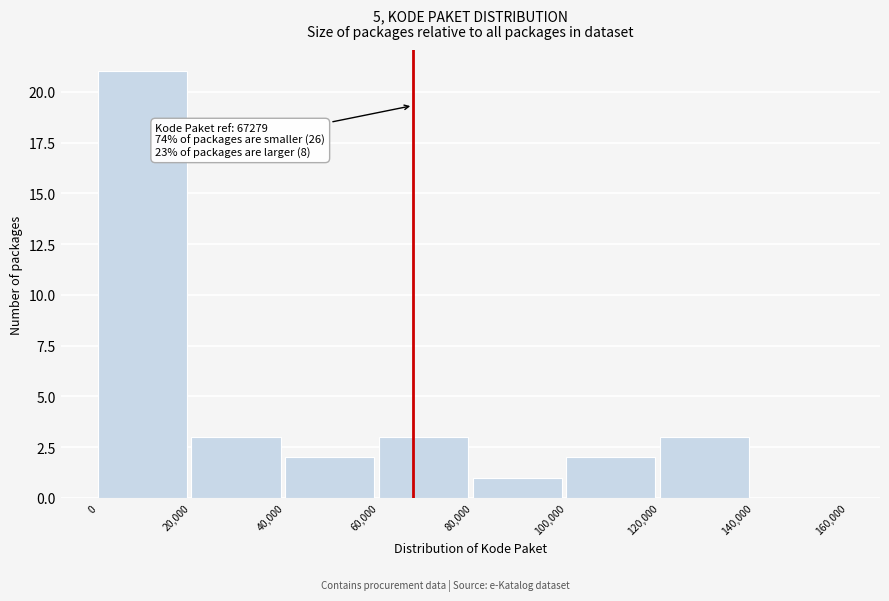

Over which range of the x-axis is the bar tallest?

0 to 20,000